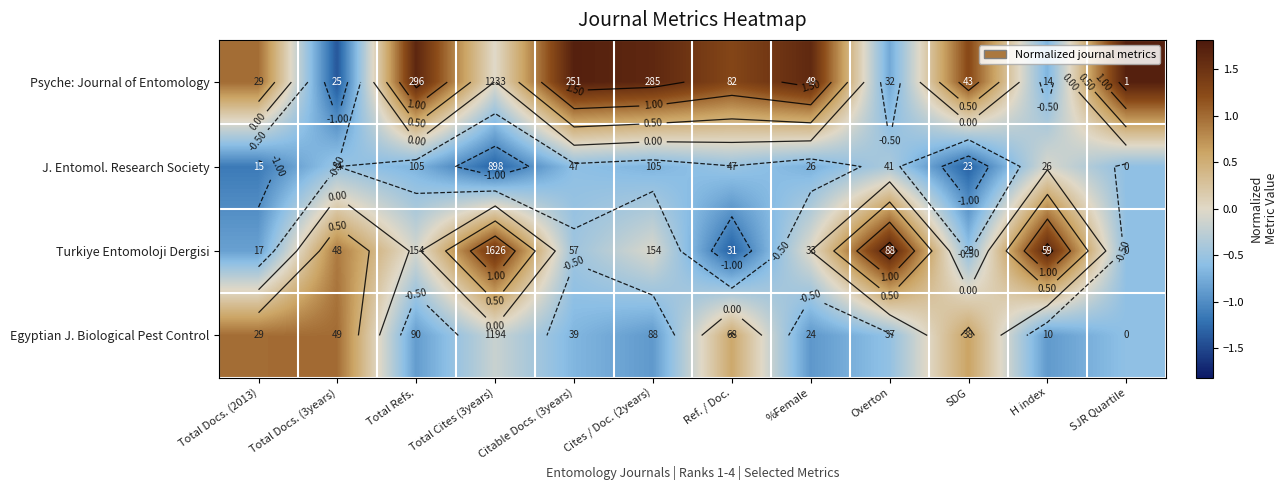

Which has a higher value, %Female or SJR Quartile?

SJR Quartile